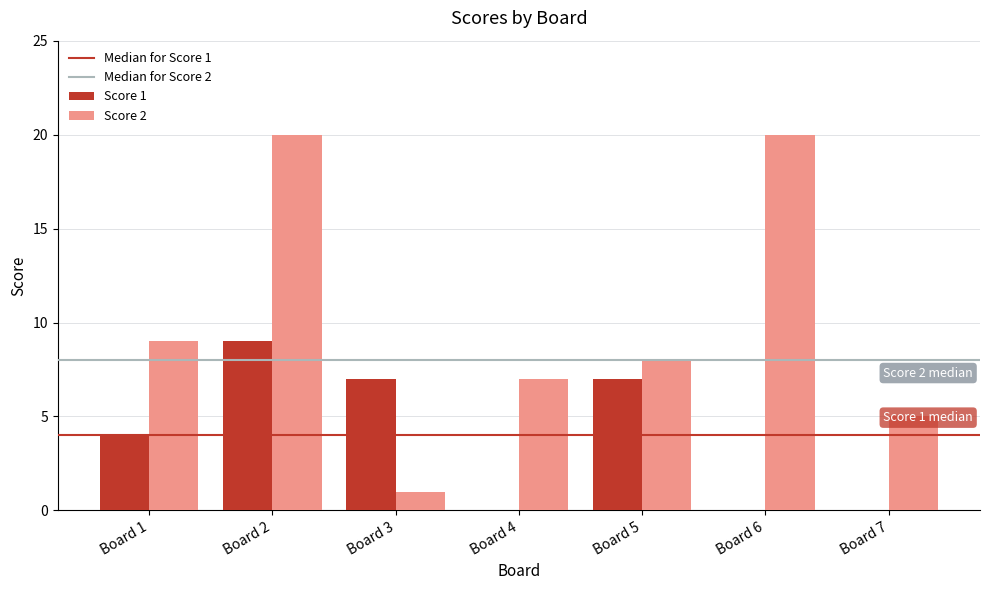

The Score 1 series shows 9 at Board 2. True or false?

True